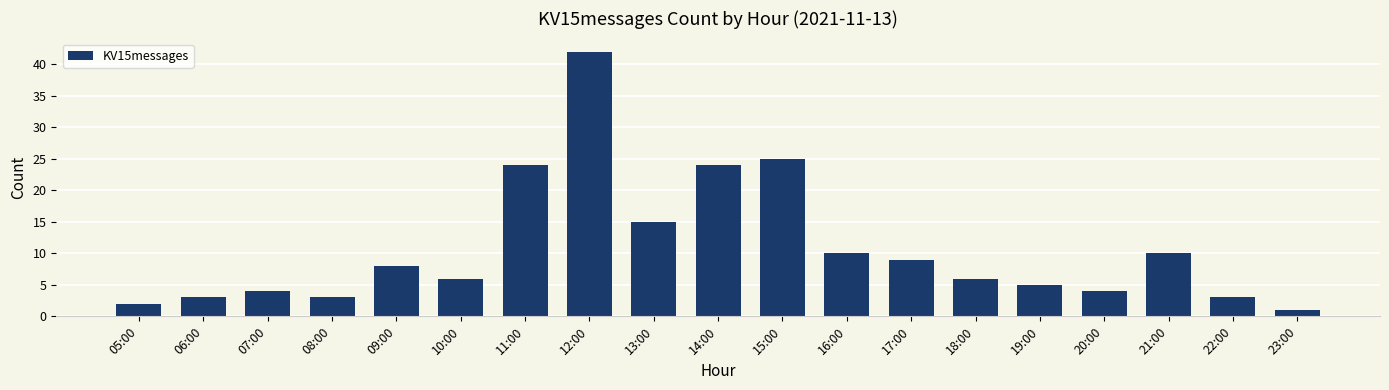

What is the label of the 13th bar from the left?

17:00